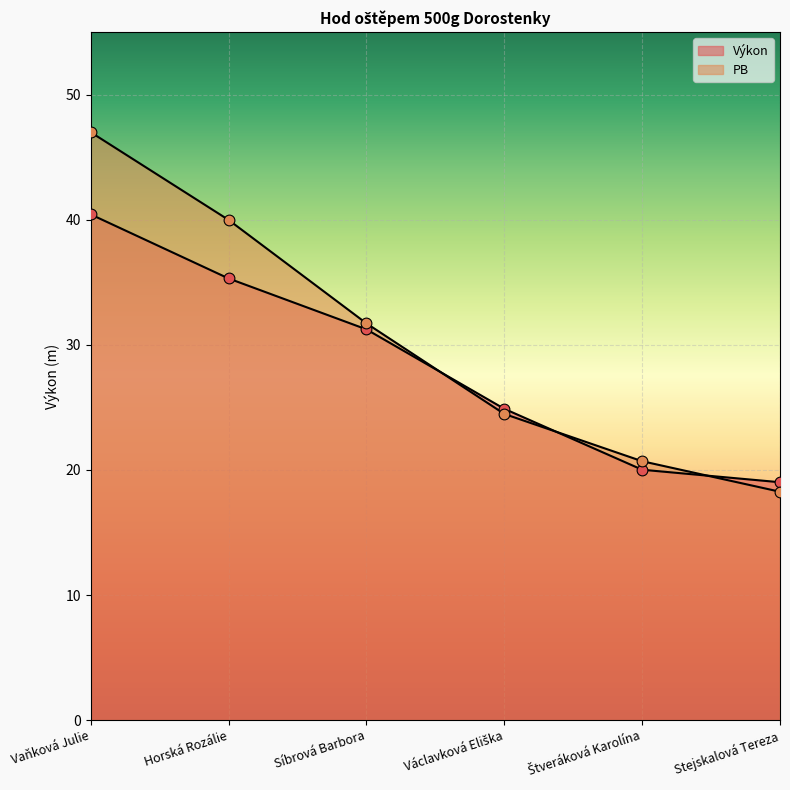

What are all the series names shown in the legend?

Výkon, PB